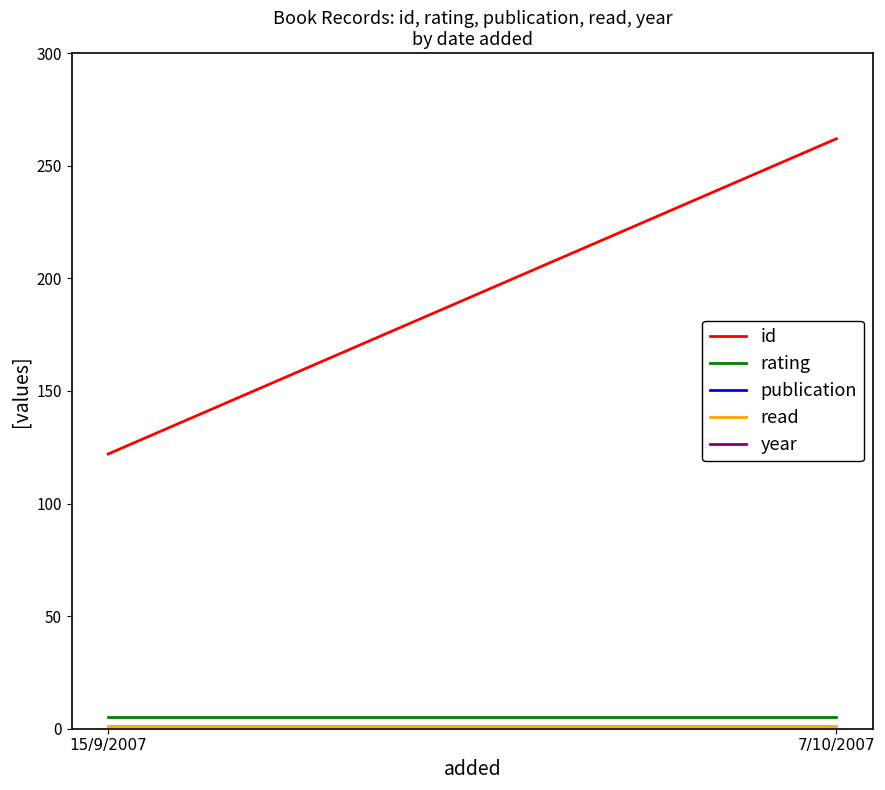

Which label corresponds to the smallest value in the chart?

15/9/2007